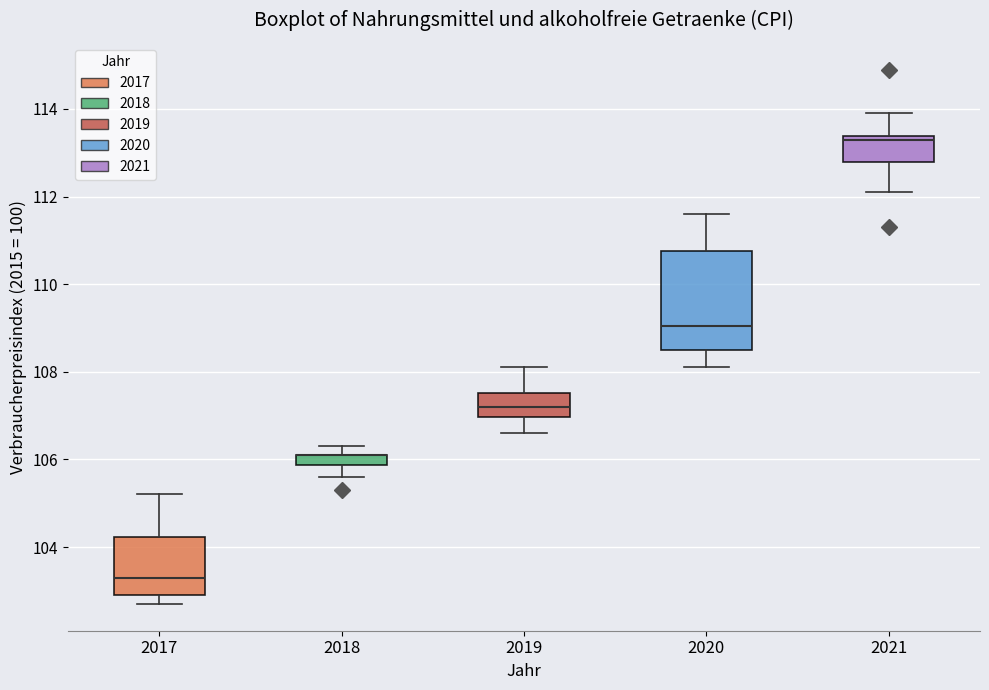

Where is the lower edge of the box at x = 2020 on the y-axis? The values are not printed on the chart, so give them approximately, as read against the axis.

108.6